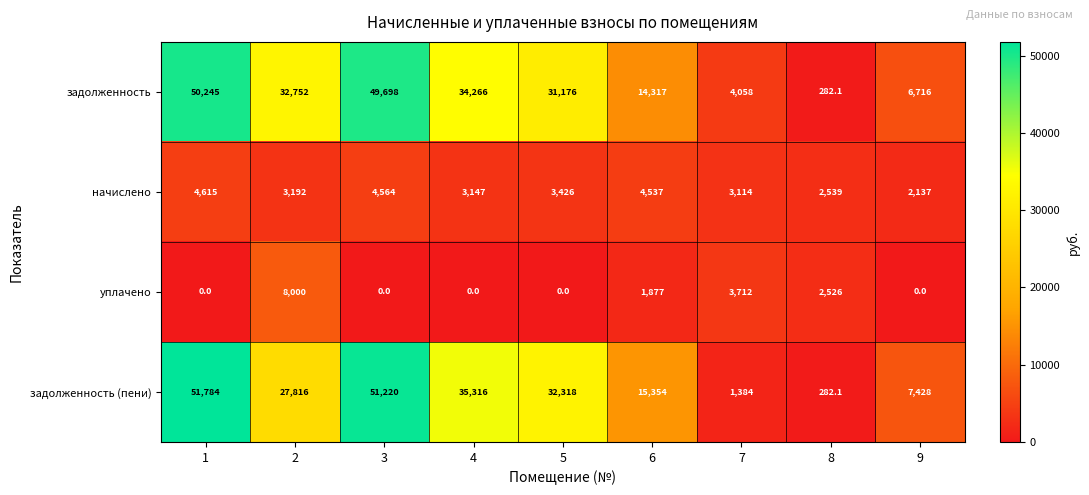

At how many categories does at least one series exceed 17946?

5